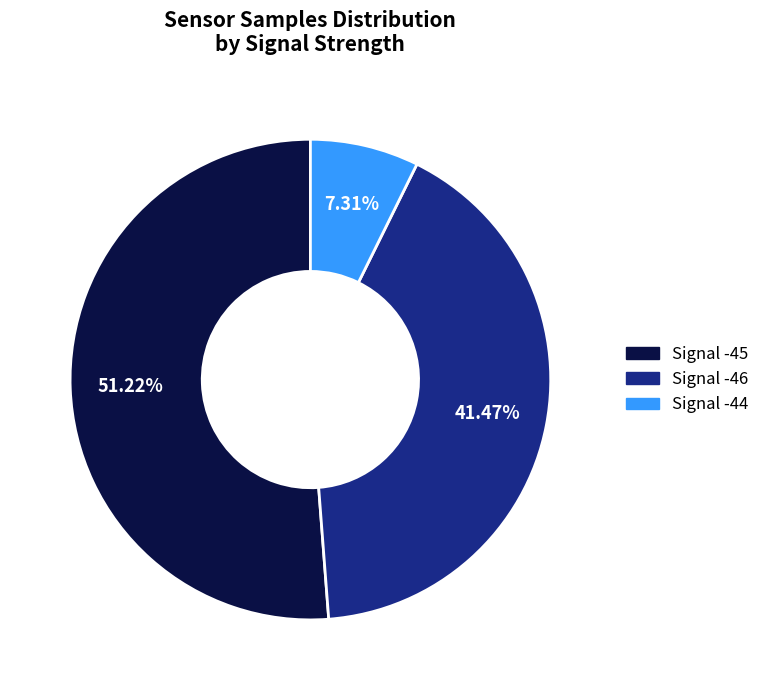

To the nearest percent, what is the average slice percentage?

33%